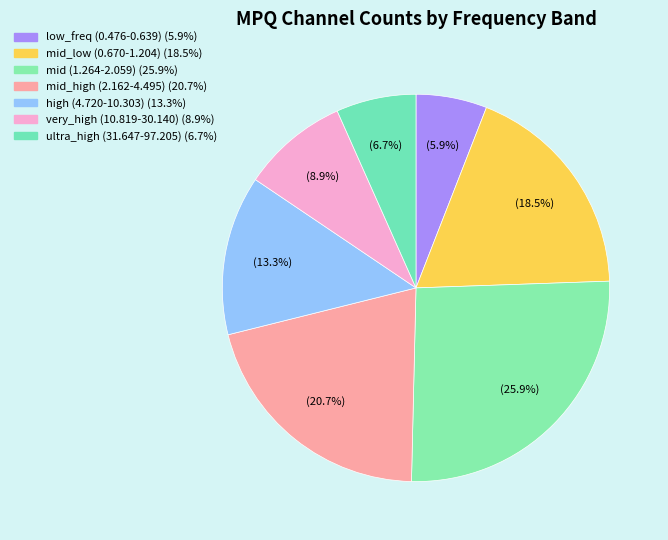

To the nearest percent, what is the difference between the largest and smallest slice percentages?

20%